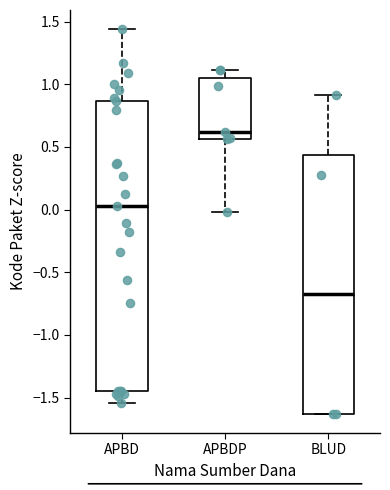

Which box is the tallest, from its lower edge to its upper edge?

APBD